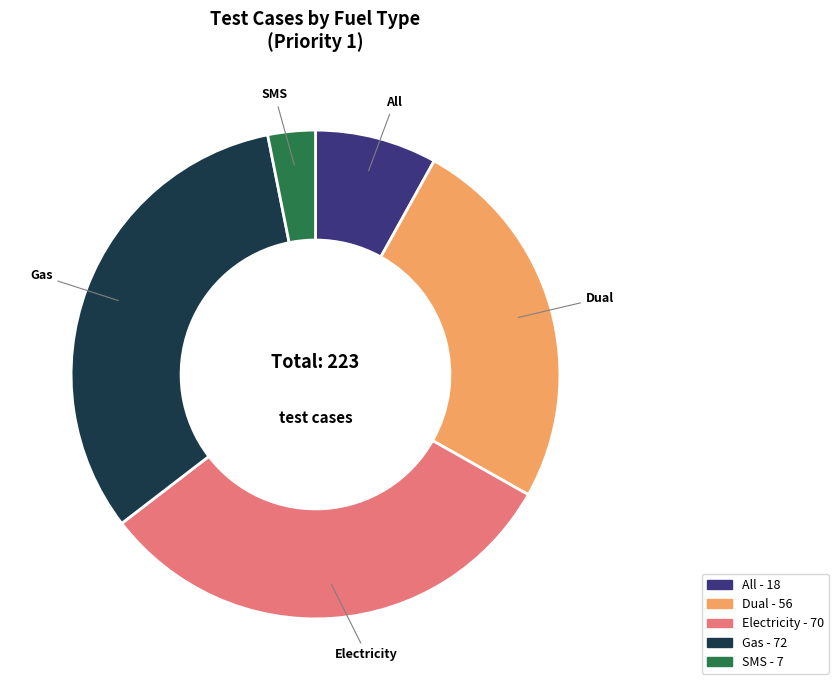

Which category has the biggest portion of the pie?

Gas